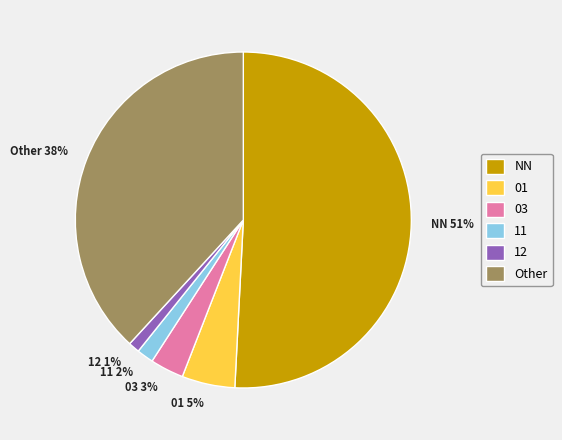

Is there a majority slice in this chart?

Yes